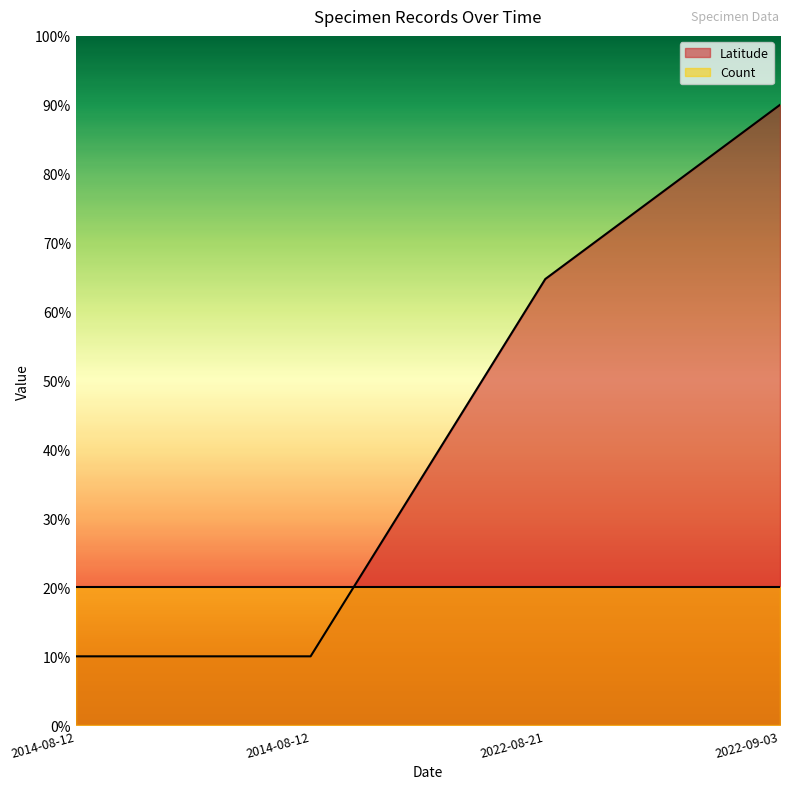

The value at 2014-08-12 is 10.0. True or false?

True